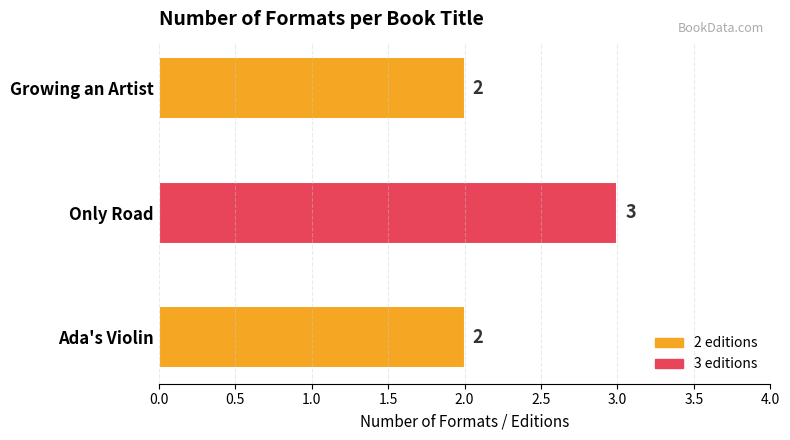

How many bars are there in total?

3